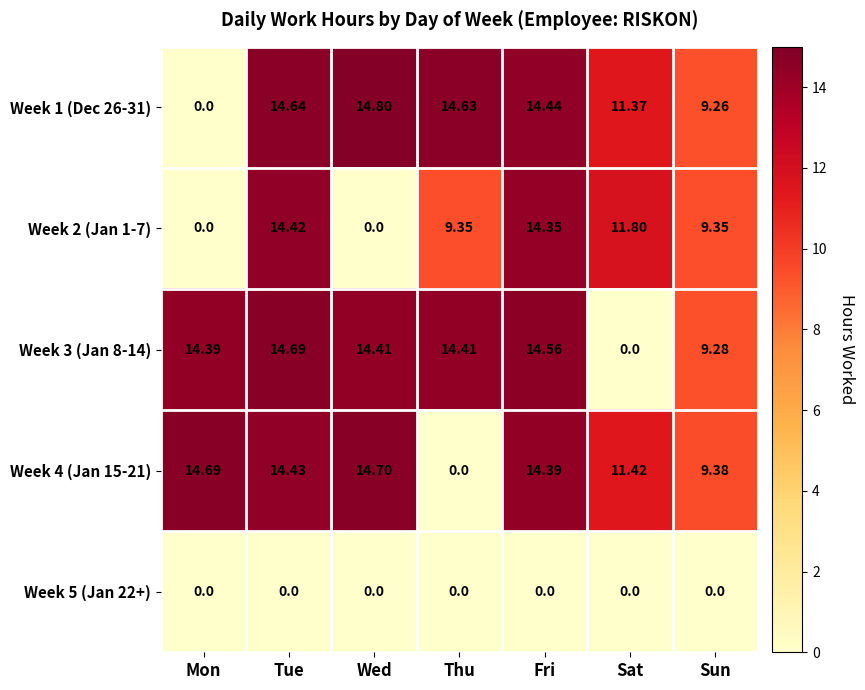

Count the number of data series in this chart.

5